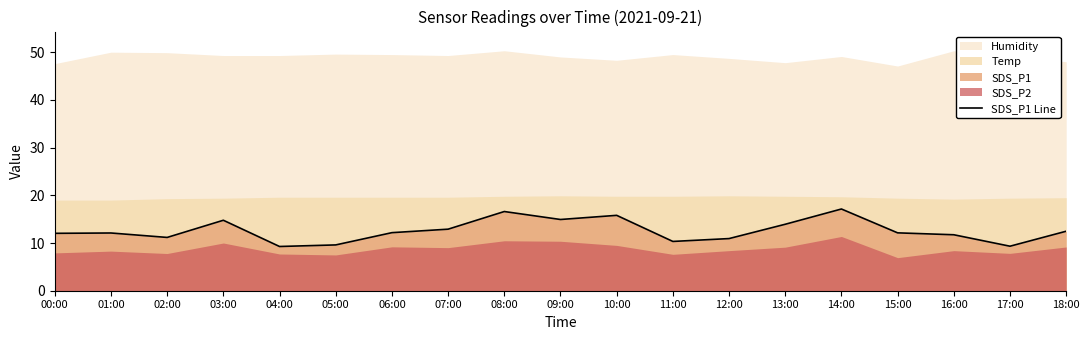

How many categories are shown in the chart?

19